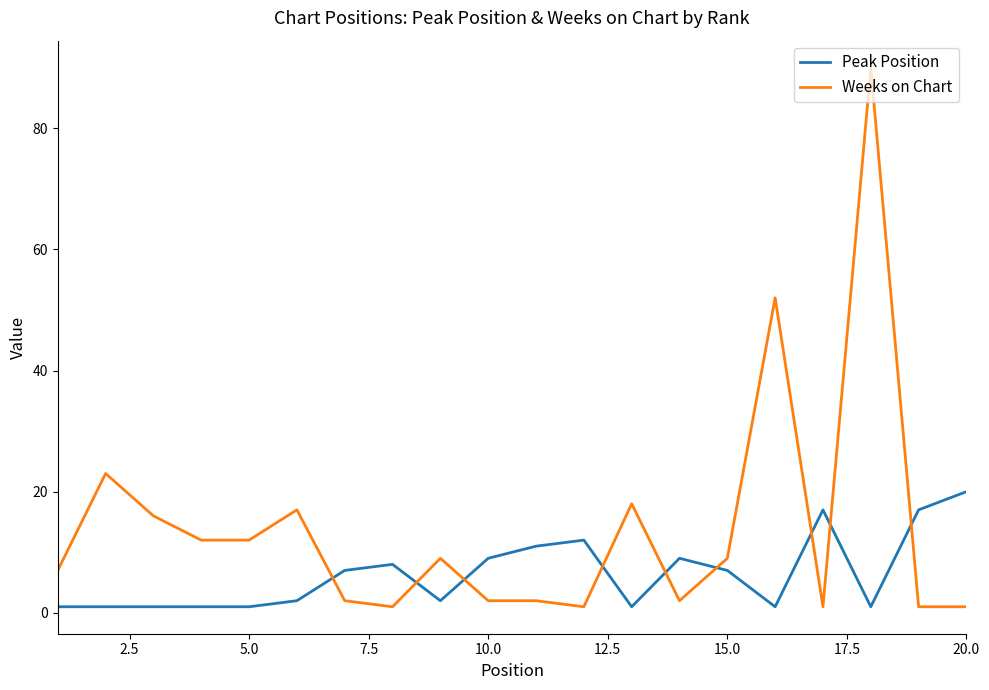

Which series has the largest range (max minus min)?

Weeks on Chart